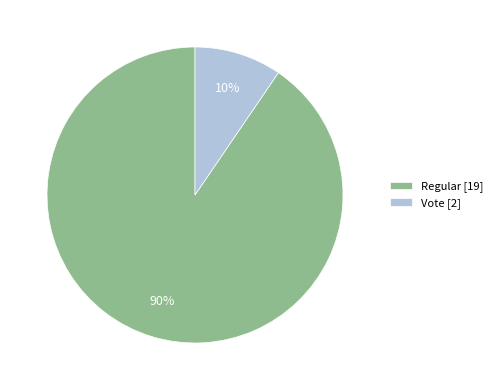

Is the sum of Regular [19] and Vote [2] greater than half?

Yes